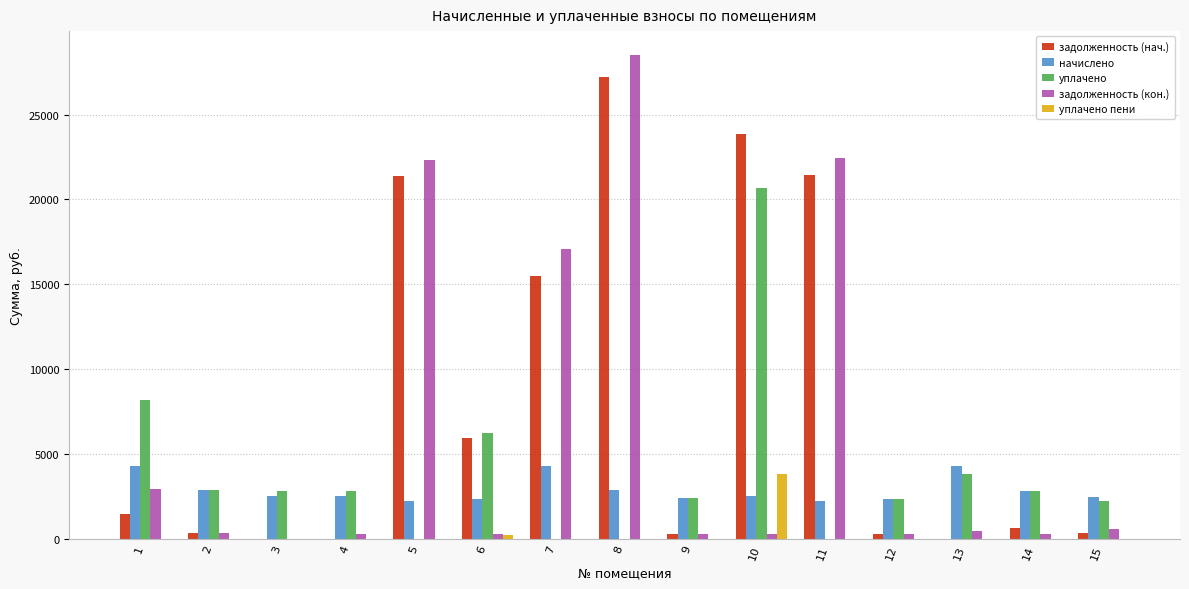

At which category is the sum across all series the highest?

8